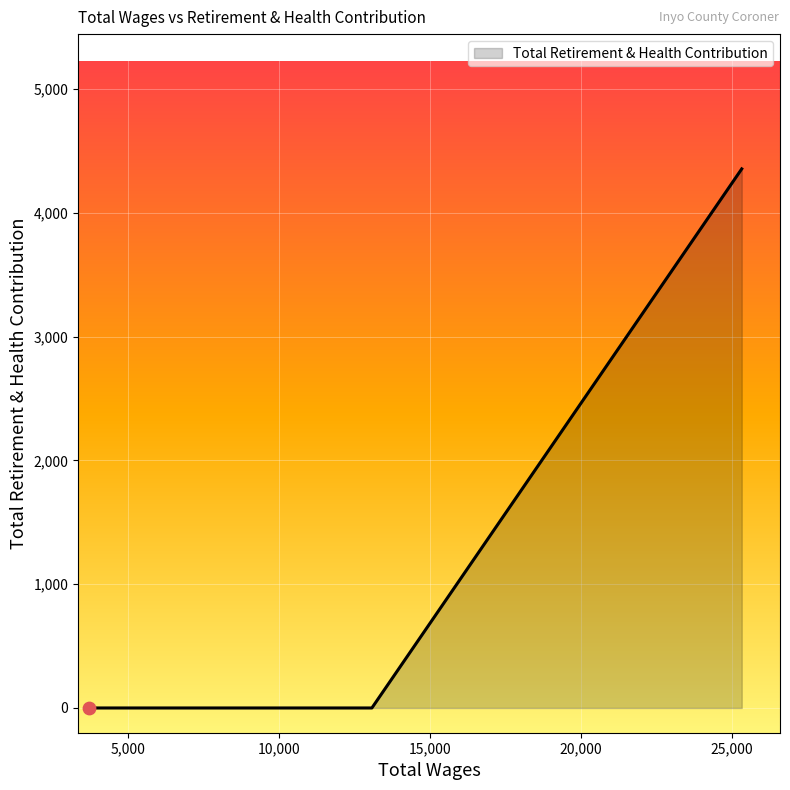

True or false: the data has more than 2 interior local peaks.

False